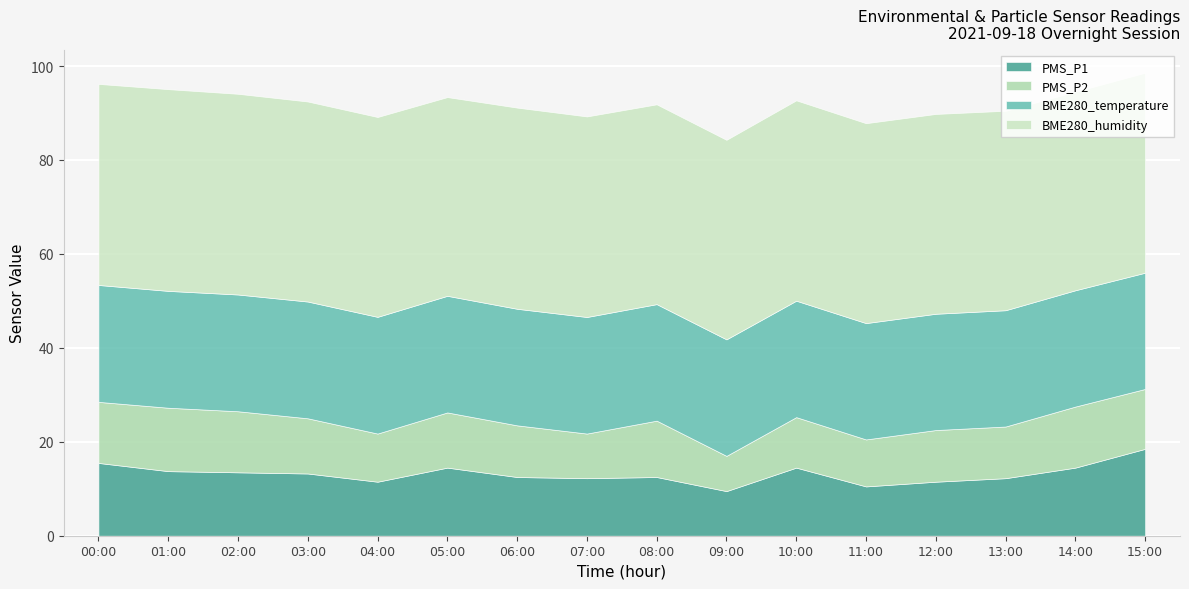

Reading left to right, list all the values displayed in this chart.

PMS_P1: 00:00=15.5	01:00=13.8	02:00=13.5	03:00=13.2	04:00=11.5	05:00=14.5	06:00=12.5	07:00=12.2	08:00=12.5	09:00=9.5	10:00=14.5	11:00=10.5	12:00=11.5	13:00=12.2	14:00=14.5	15:00=18.5
PMS_P2: 00:00=13.0	01:00=13.5	02:00=13.0	03:00=11.8	04:00=10.2	05:00=11.8	06:00=11.0	07:00=9.5	08:00=12.0	09:00=7.5	10:00=10.8	11:00=10.0	12:00=11.0	13:00=11.0	14:00=13.0	15:00=12.8
BME280_temperature: 00:00=24.9	01:00=24.9	02:00=24.9	03:00=24.9	04:00=24.9	05:00=24.8	06:00=24.8	07:00=24.8	08:00=24.8	09:00=24.8	10:00=24.8	11:00=24.8	12:00=24.8	13:00=24.8	14:00=24.8	15:00=24.8
BME280_humidity: 00:00=42.8	01:00=43.0	02:00=42.7	03:00=42.6	04:00=42.5	05:00=42.3	06:00=42.8	07:00=42.7	08:00=42.5	09:00=42.5	10:00=42.7	11:00=42.6	12:00=42.5	13:00=42.5	14:00=42.3	15:00=42.6